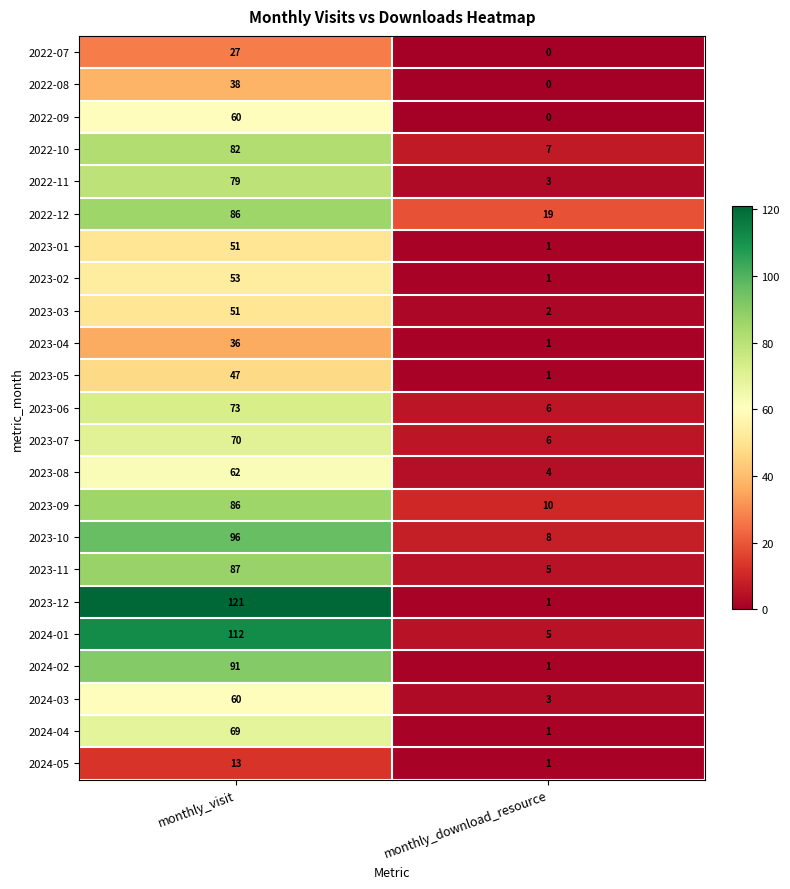

Read the 2023-12 value at monthly_visit, to the nearest 5.

120